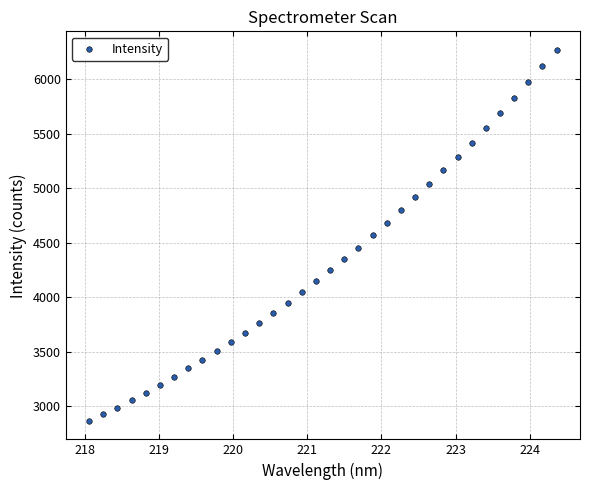

What is the range of X values (max minus min)?

6.3